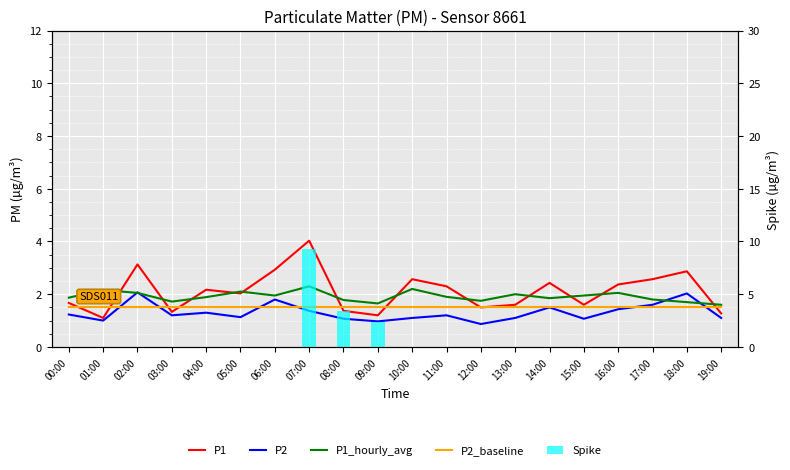

True or false: P2 has a value of 1.2 at 06:00.

False